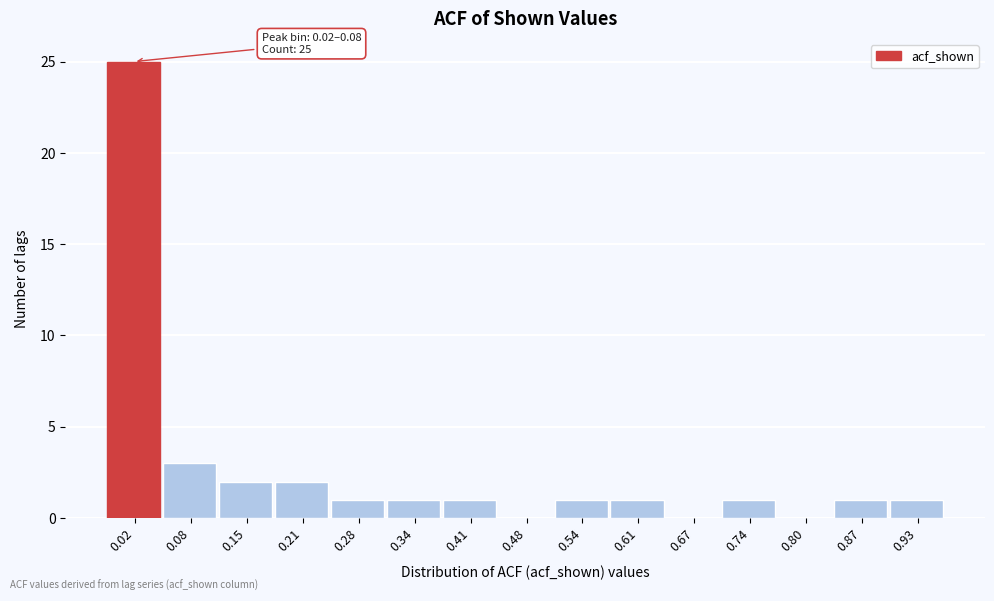

Reading left to right, what are all the values shown in this chart?

0.02=25	0.08=3	0.15=2	0.21=2	0.28=1	0.34=1	0.41=1	0.48=0	0.54=1	0.61=1	0.67=0	0.74=1	0.80=0	0.87=1	0.93=1